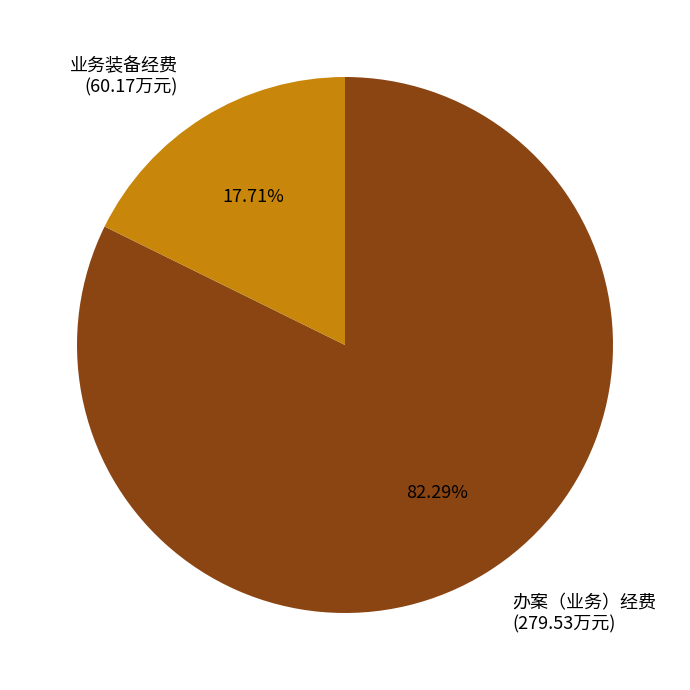

Rank the categories by value from highest to lowest.

办案（业务）经费, 业务装备经费